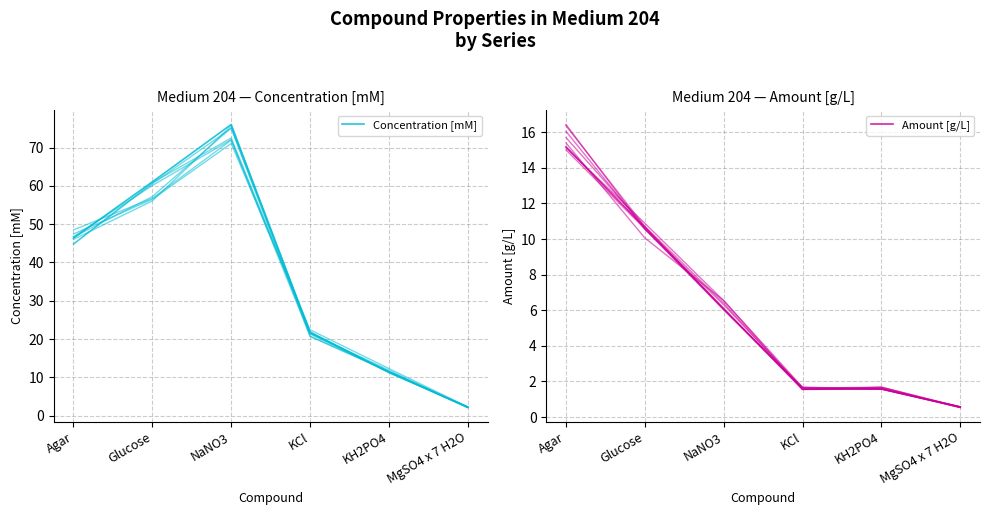

Which has a higher value, NaNO3 or Glucose?

NaNO3